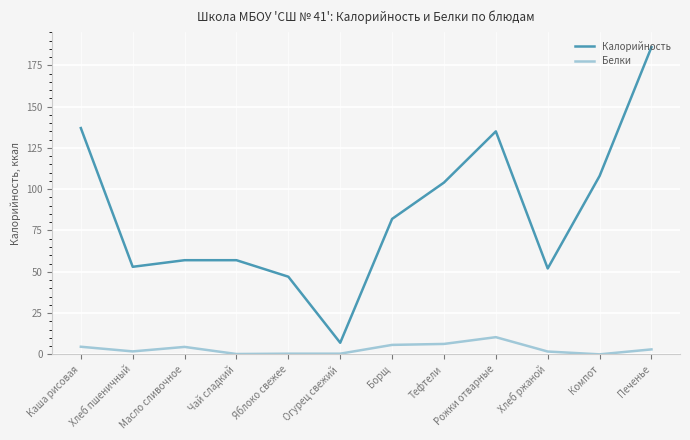

Which series has the widest spread of values?

Калорийность